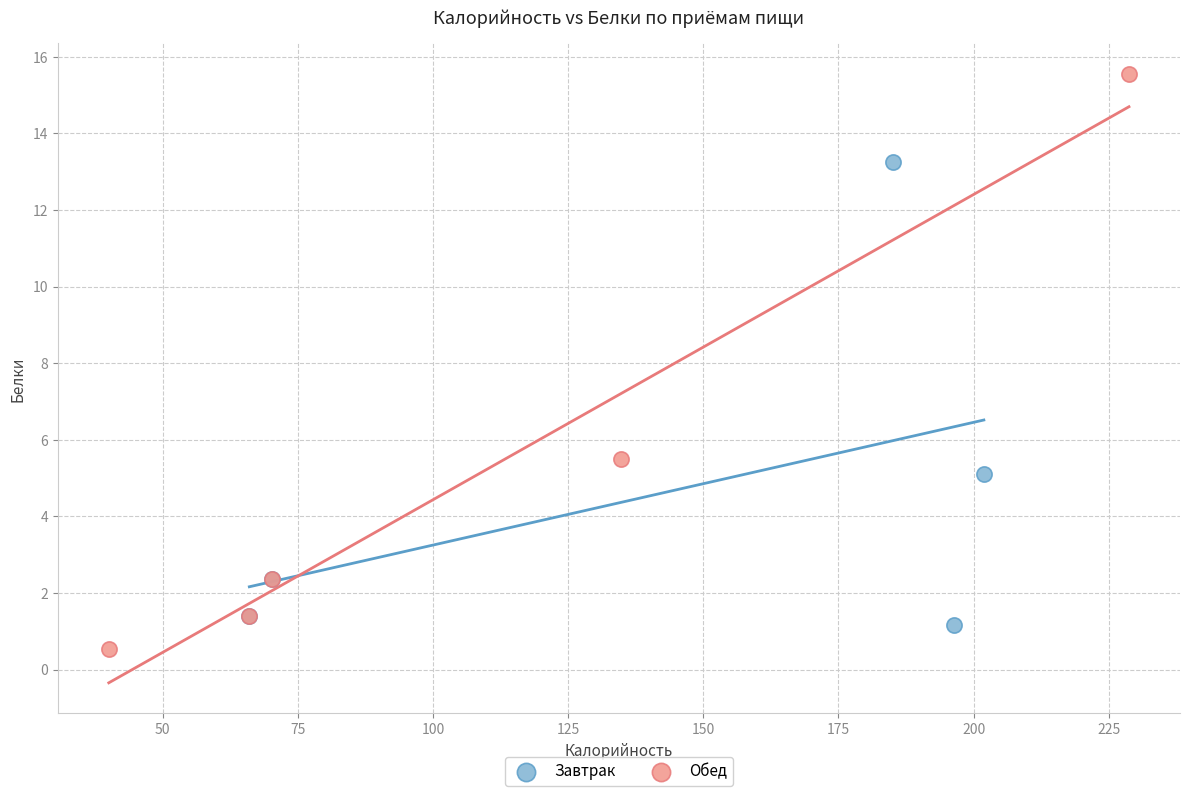

Which series contains the highest Y value?

Обед